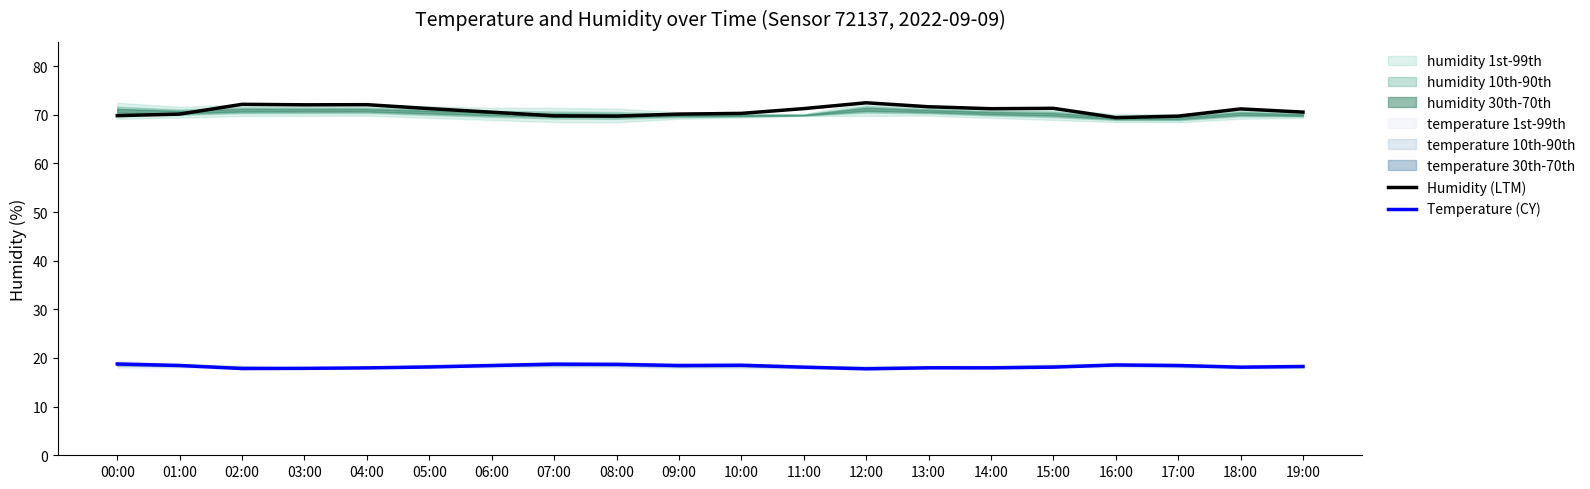

What is the difference between the maximum and minimum values in the Humidity (LTM) series?

3.0